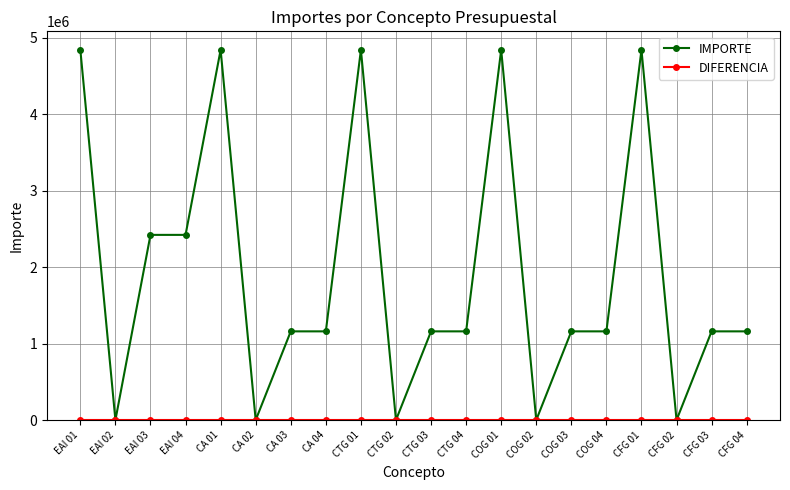

Which series has the largest range (max minus min)?

IMPORTE